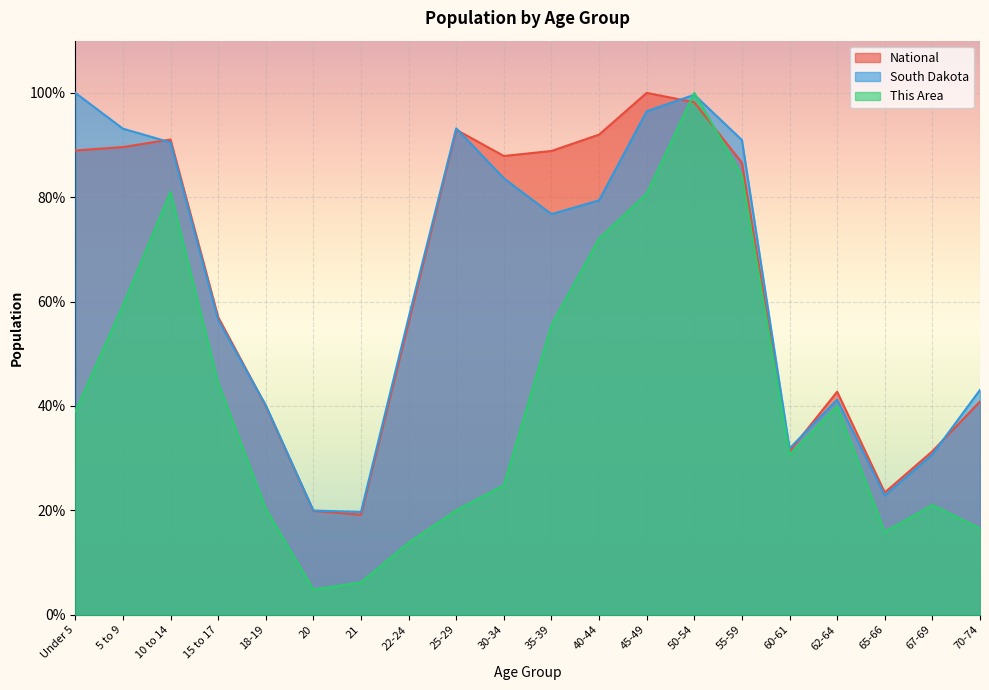

Which series ends up on top after the final intersection of South Dakota and This Area?

South Dakota